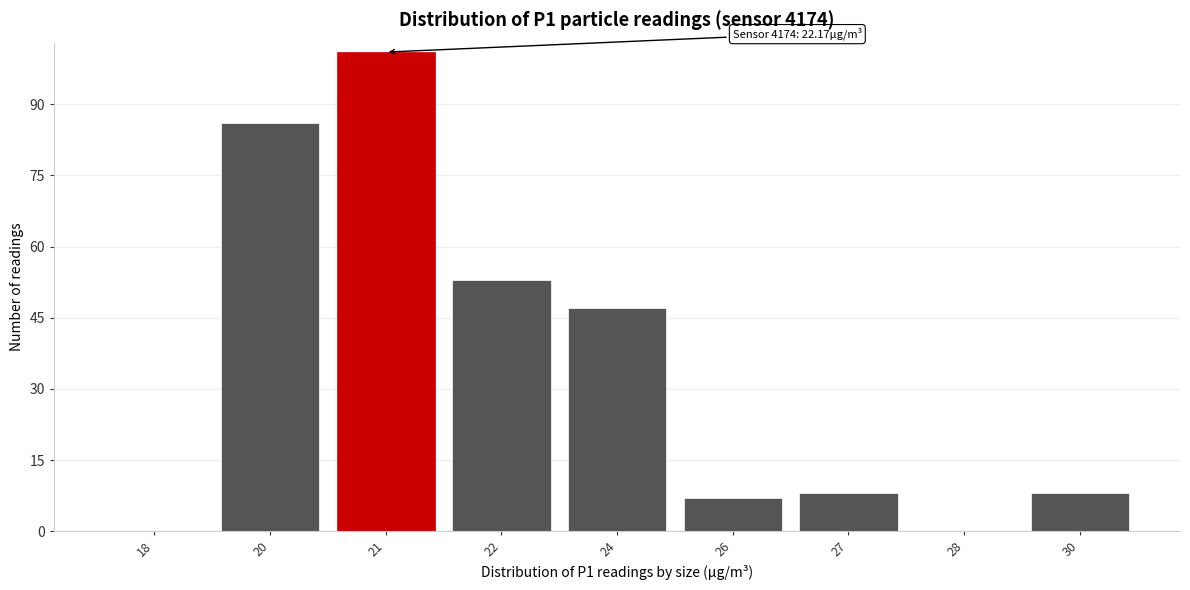

Reading left to right, list all the values displayed in this chart.

18=0	20=86	21=101	22=53	24=47	26=7	27=8	28=0	30=8